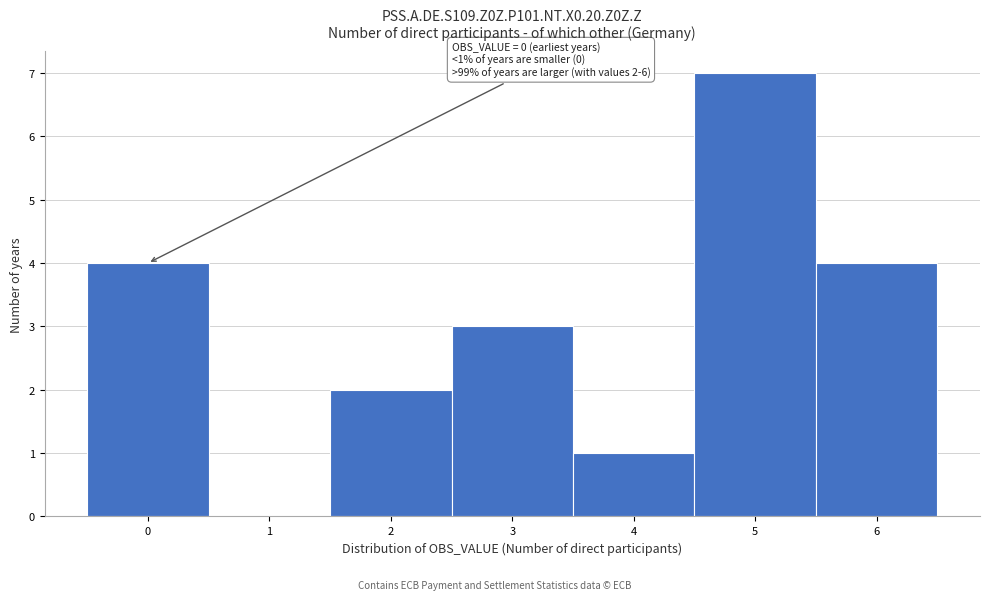

Over which range of the x-axis is the bar tallest?

4.5 to 5.5